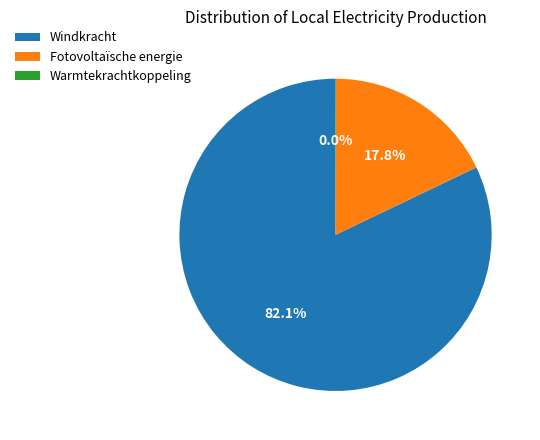

What is the majority slice?

Windkracht